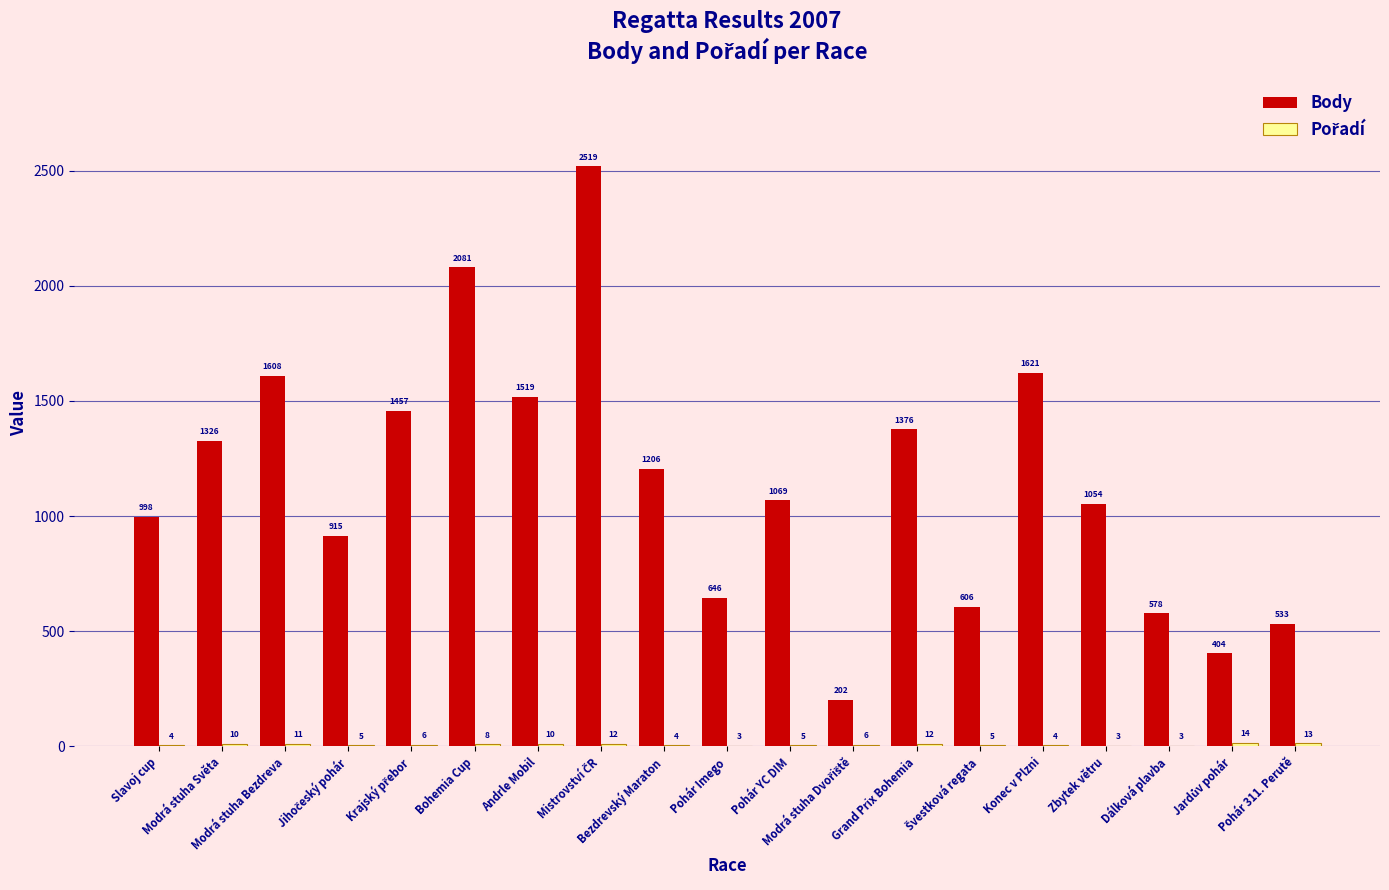

How many groups of bars are there?

19